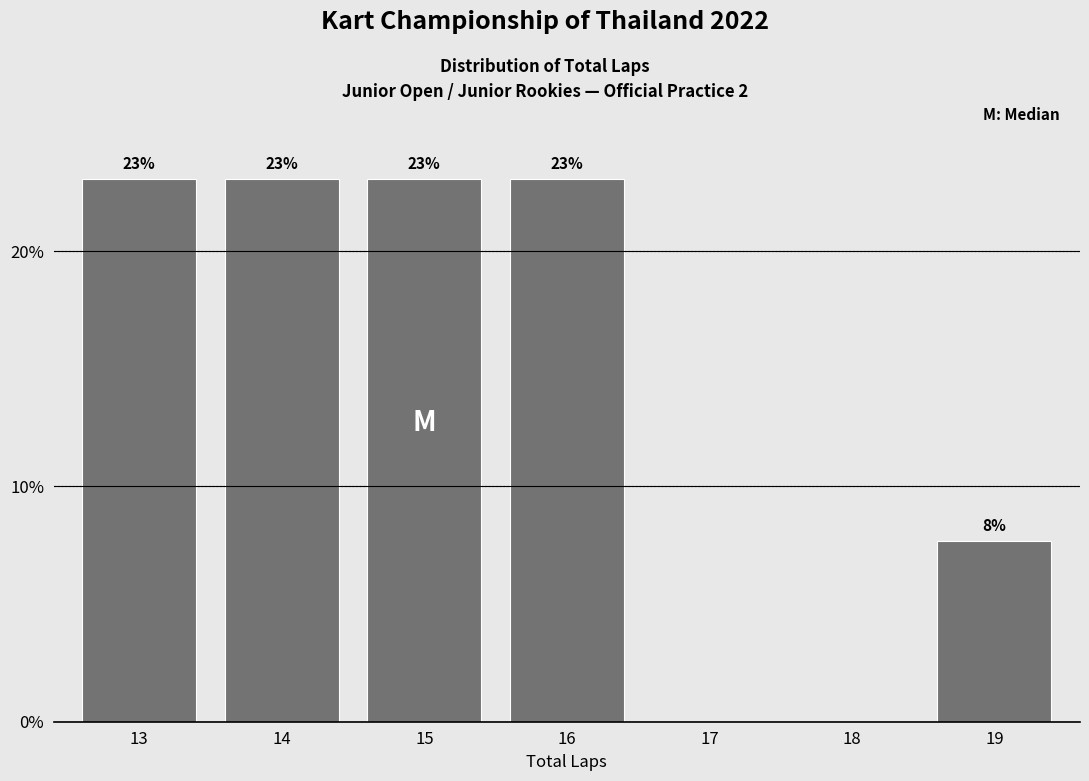

The chart shows a value of 23.1 at 15. True or false?

True